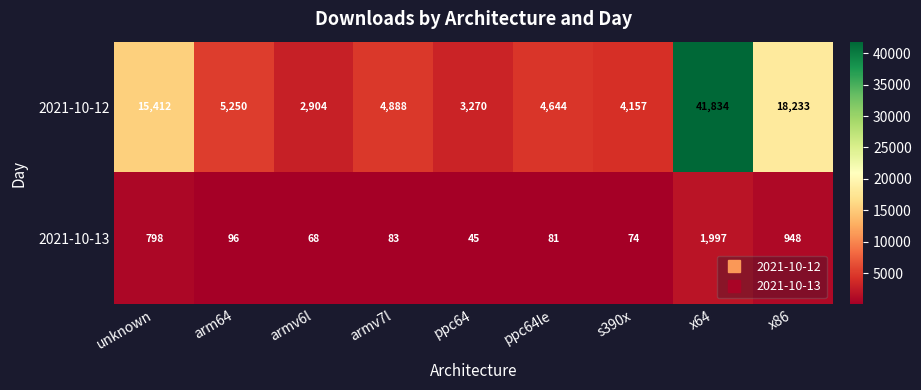

Rank the series by their maximum value, from highest to lowest.

2021-10-12, 2021-10-13